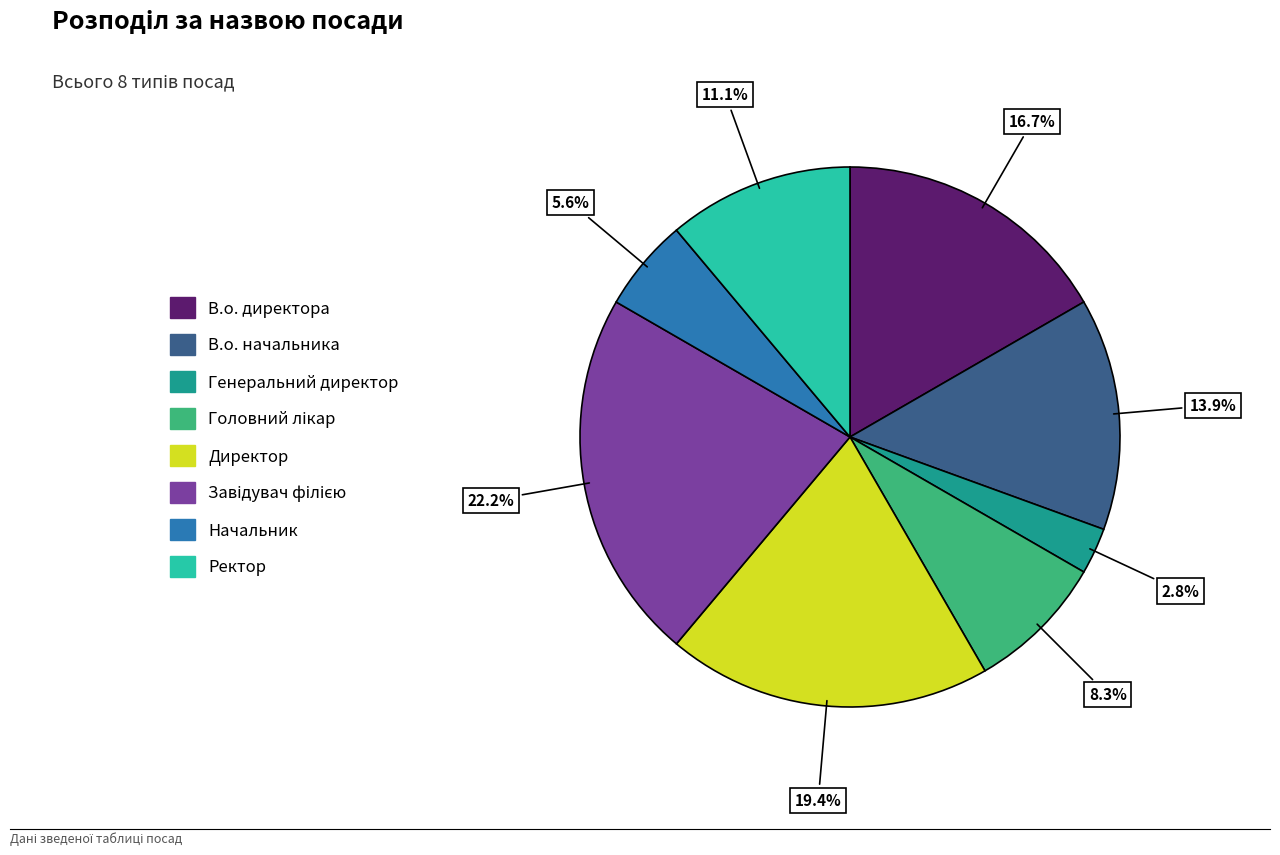

What is the ratio of the value at В.о. начальника to the value at Генеральний директор?

5.0